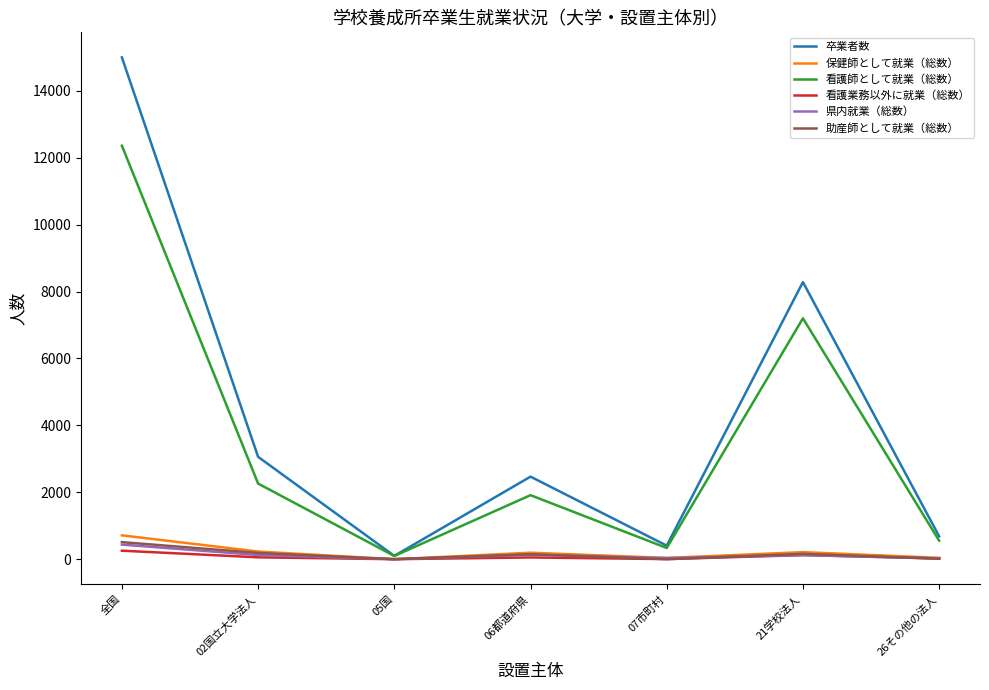

Which series has the widest spread of values?

卒業者数